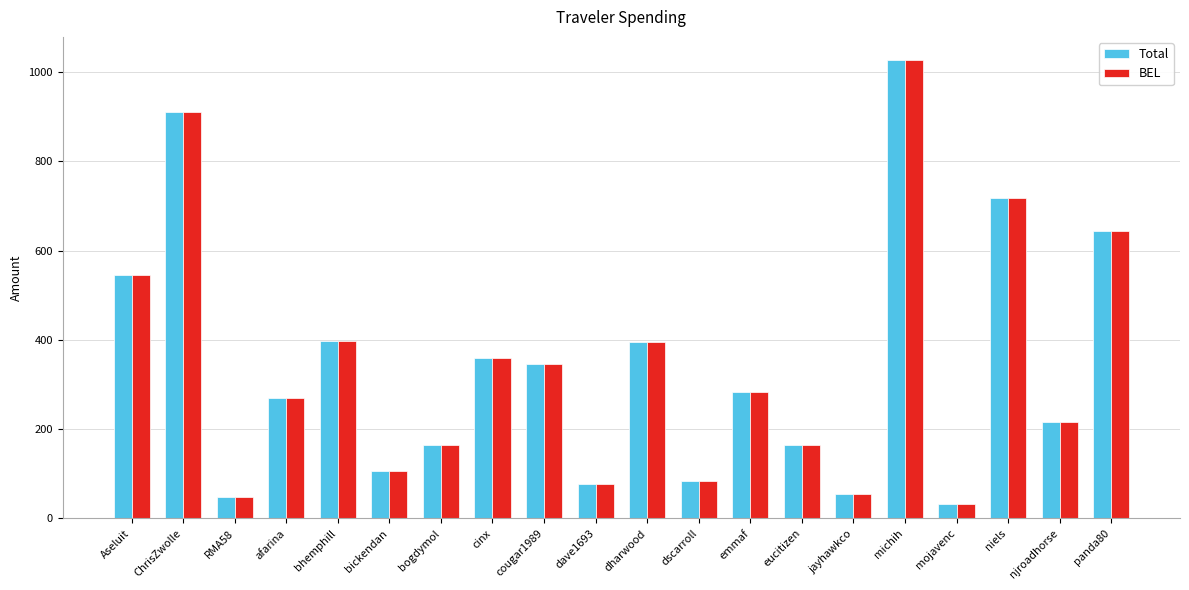

What is the total value across all series at bogdymol?

328.6